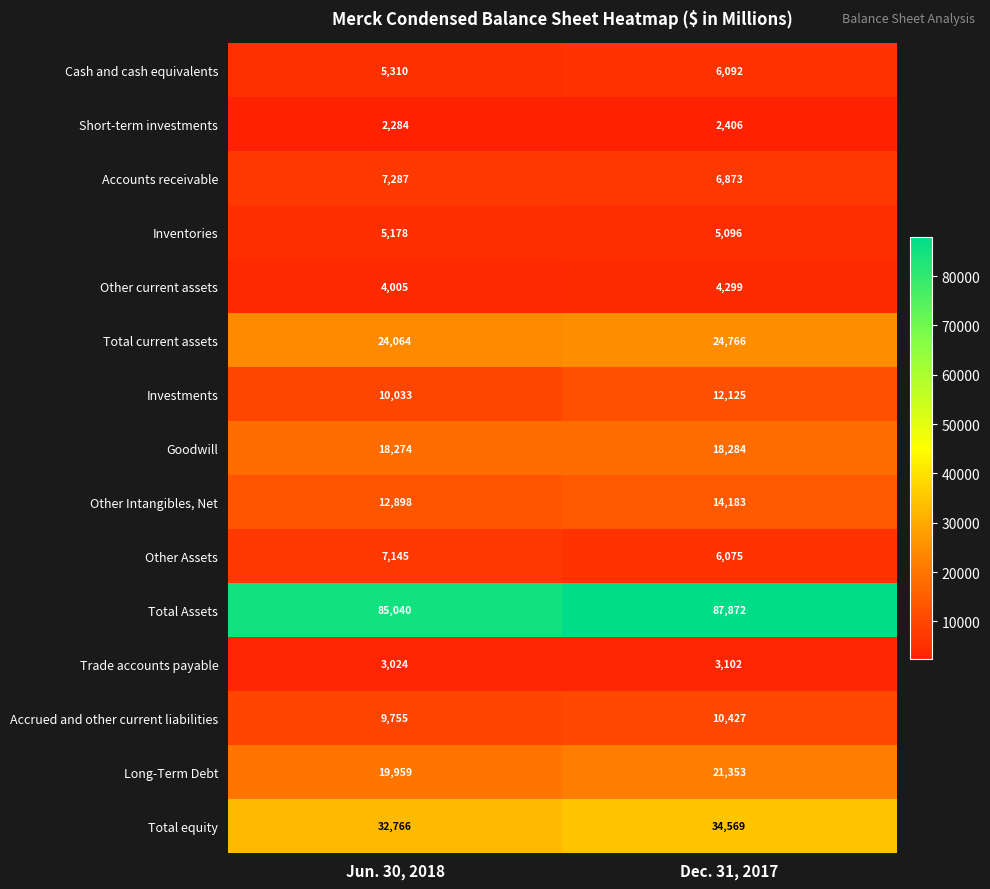

What is the difference between the highest and lowest values at Jun. 30, 2018?

82756